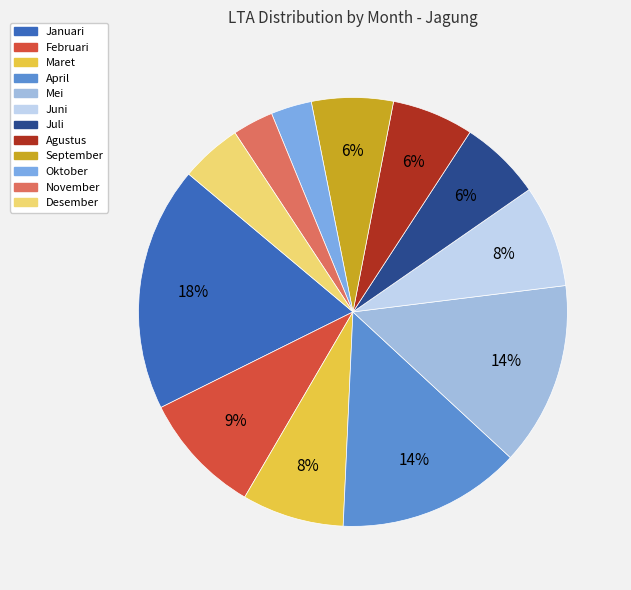

To the nearest percent, what is the average slice percentage?

8%